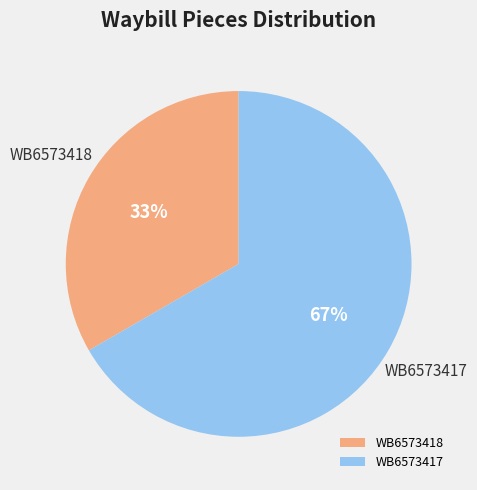

To the nearest percent, what is the combined percentage of WB6573418 and WB6573417?

100%